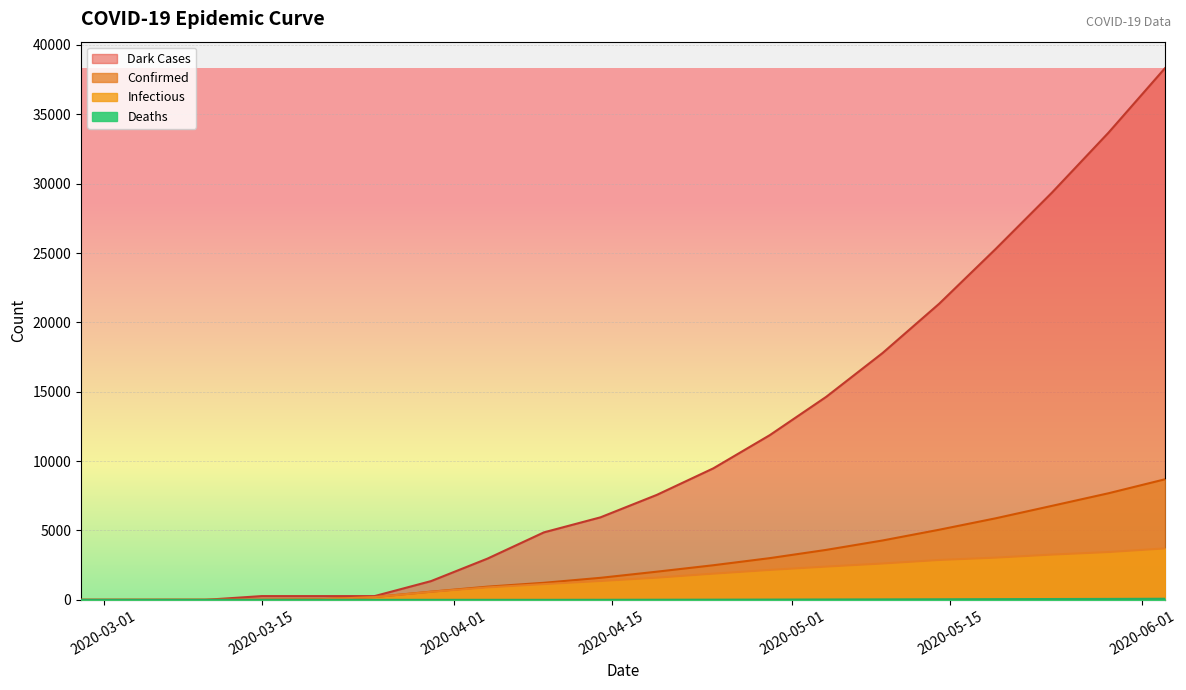

Reading left to right, what are all the values shown in this chart?

Confirmed: 1	3	5	8	39	205	589	950	1229	1587	2030	2494	3006	3601	4280	5053	5876	6776	7682	8688
Infectious: 1	3	5	7	35	200	581	898	1134	1358	1598	1887	2156	2396	2619	2873	3042	3261	3444	3706
Deaths: 0	0	0	0	0	0	1	1	1	4	8	13	19	26	33	41	50	59	67	79
Dark Cases: 0	0	0	270	270	270	1351	2973	4865	5946	7567	9478	11870	14633	17796	21340	25284	29358	33672	38317